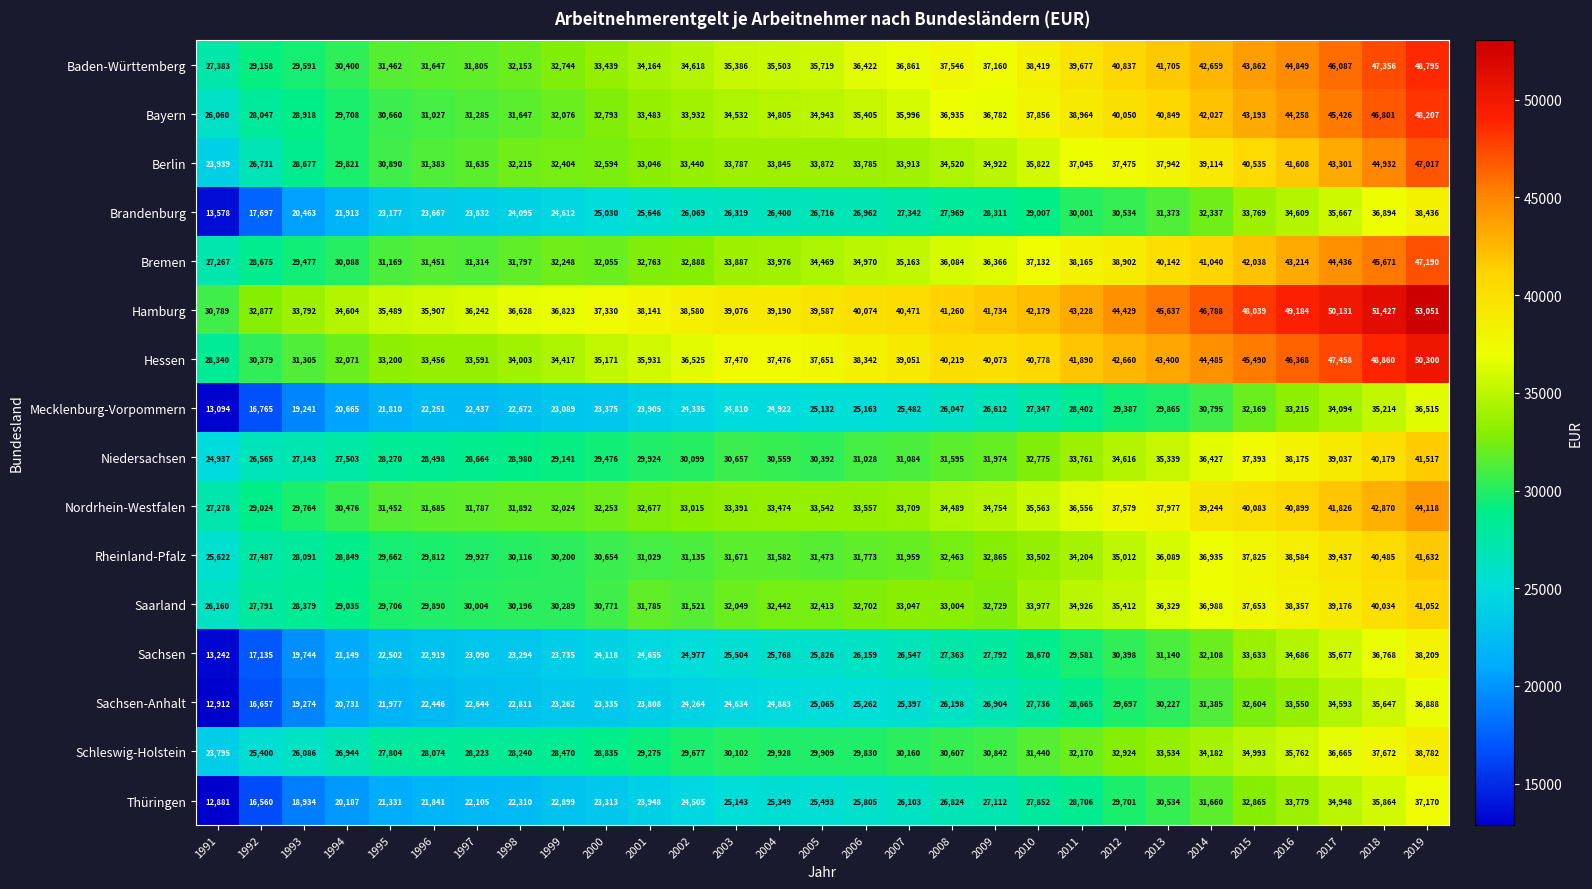

Is the value of Hamburg at 1992 greater than the value of Thüringen at 2010?

Yes